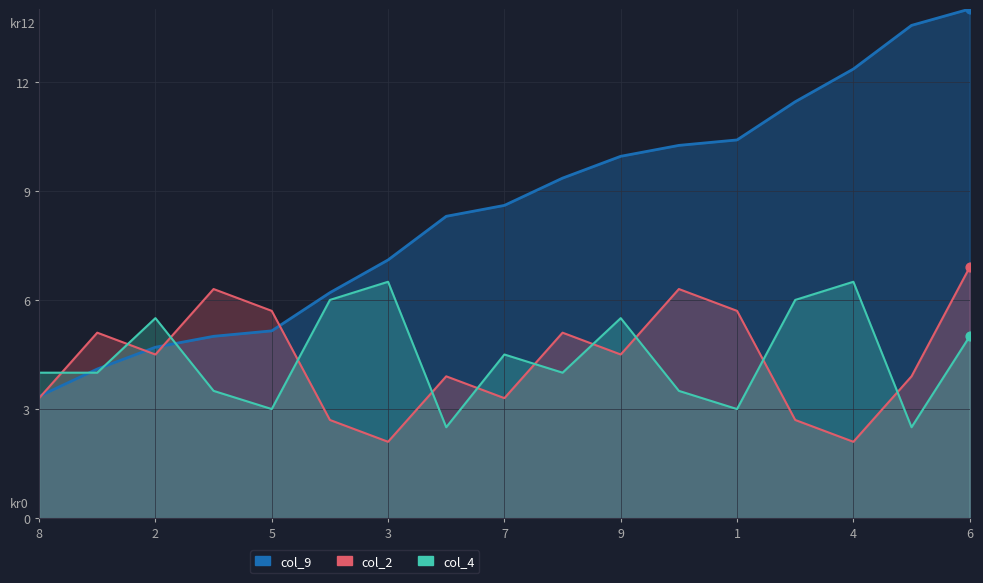

Which series reaches the maximum Y coordinate?

col_2